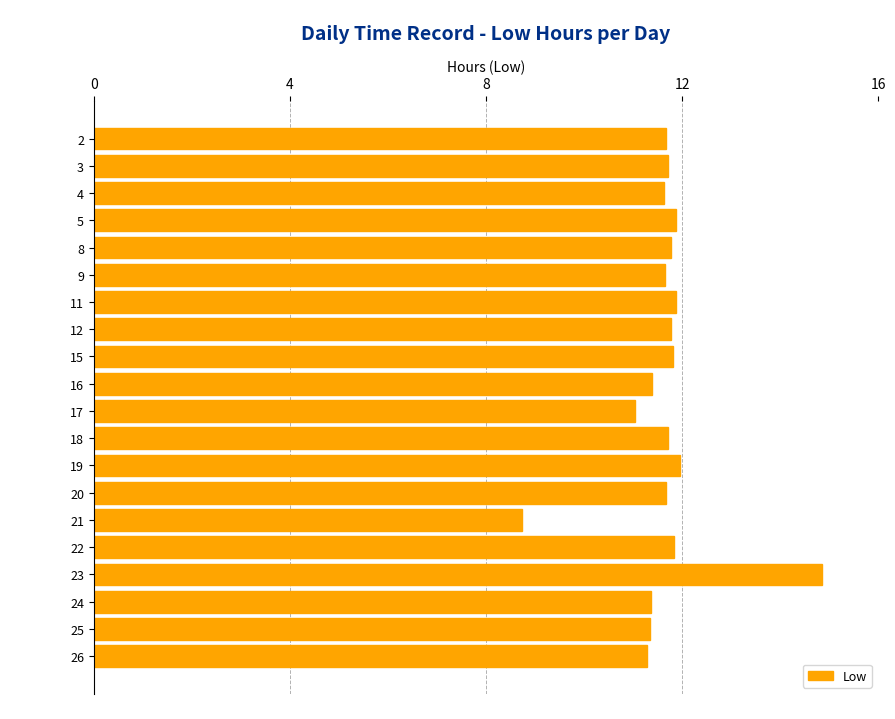

Which label corresponds to the largest value in the chart?

23